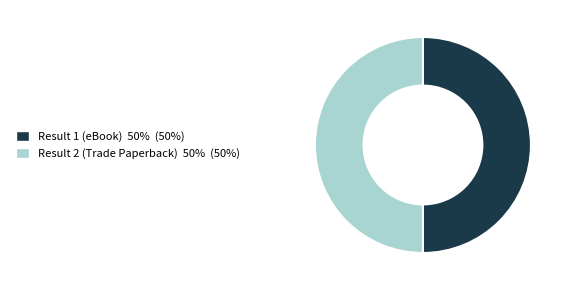

What is the ratio of the value at Result 2 (Trade Paperback) to the value at Result 1 (eBook)?

1.0